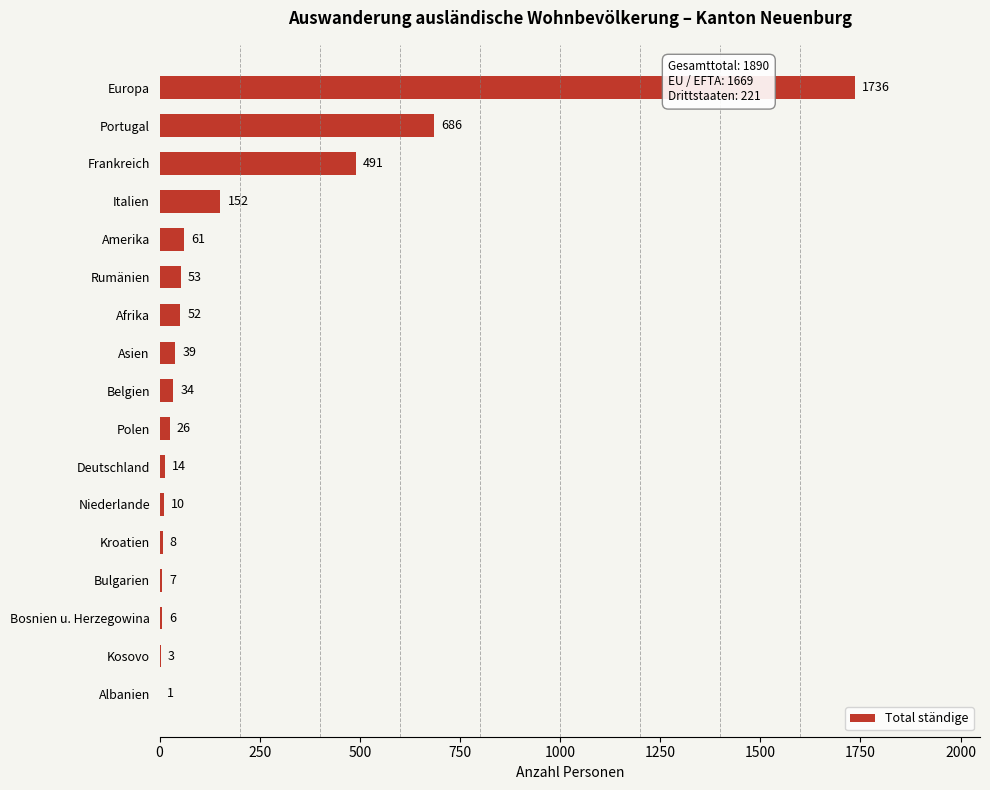

Are the bars horizontal?

Yes